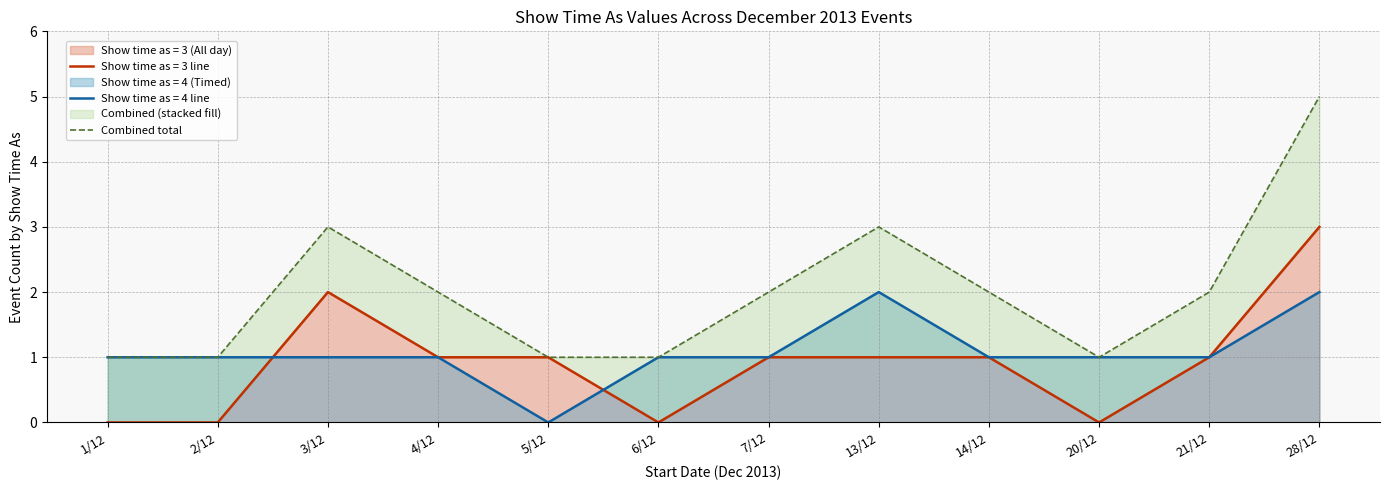

How many data points does each series have?

12